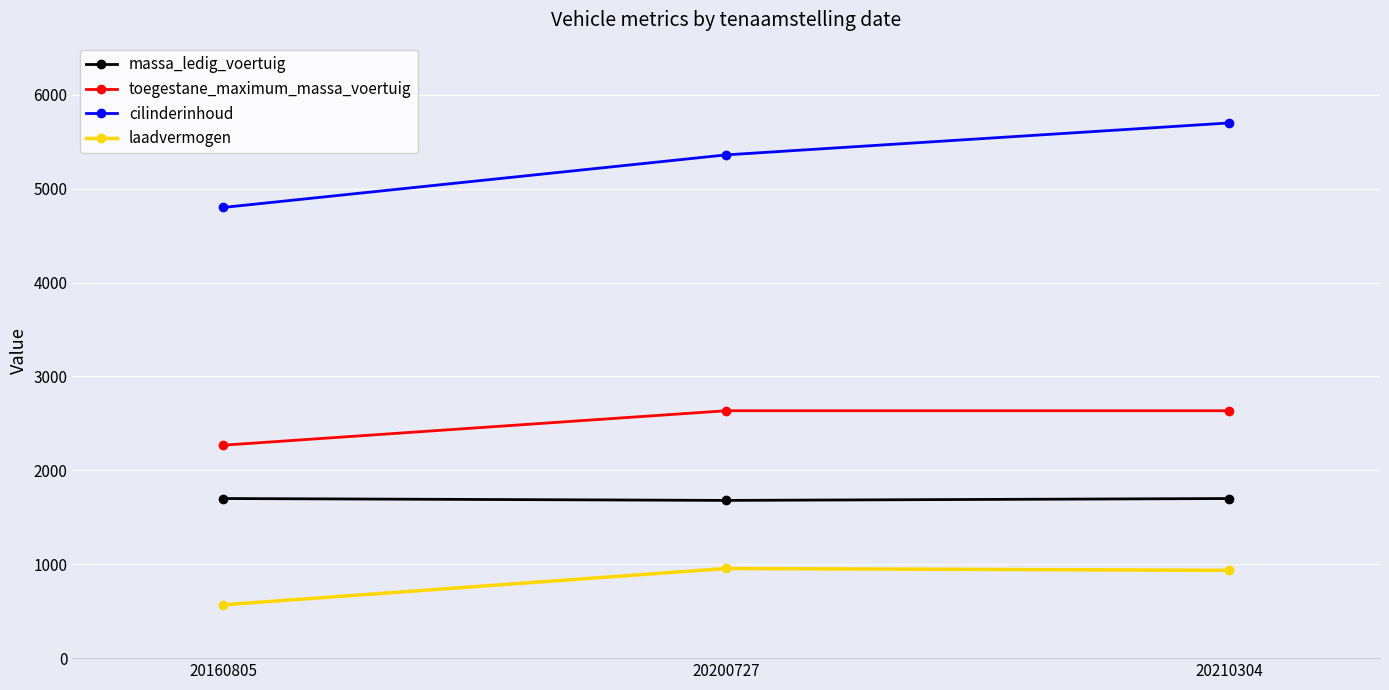

Rank the series at 20160805 from lowest to highest value.

laadvermogen, massa_ledig_voertuig, toegestane_maximum_massa_voertuig, cilinderinhoud